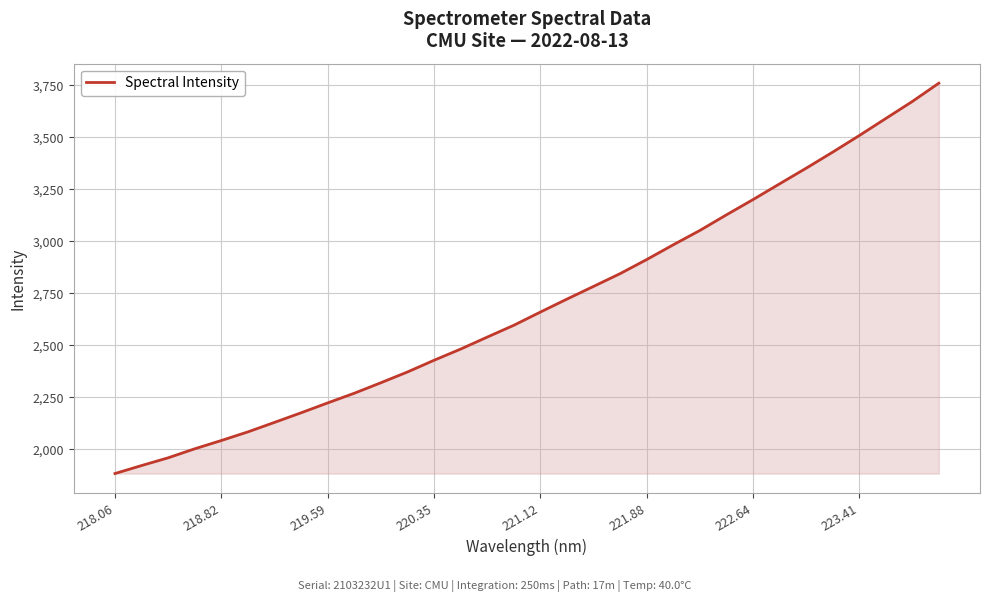

Reading left to right, what are all the values shown in this chart?

1884.2	1922.7	1959.9	2003.2	2043.0	2084.6	2130.3	2176.4	2224.0	2270.5	2320.9	2372.7	2429.0	2482.8	2540.4	2597.2	2660.7	2723.1	2784.1	2845.5	2913.2	2984.1	3052.9	3128.0	3201.2	3276.9	3352.0	3429.4	3509.0	3591.0	3672.9	3761.0